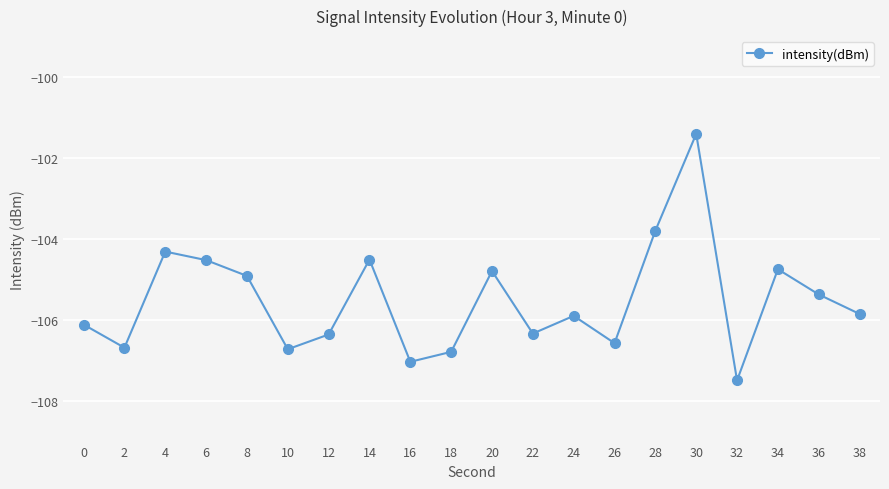

Count the number of data series in this chart.

1